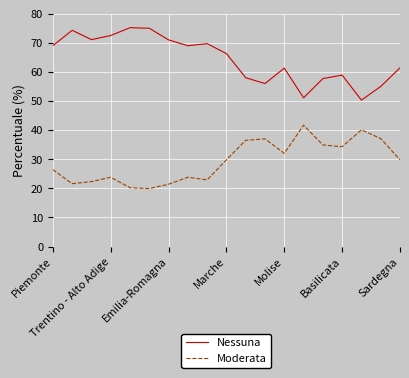

Which series has the largest total across all categories?

Nessuna